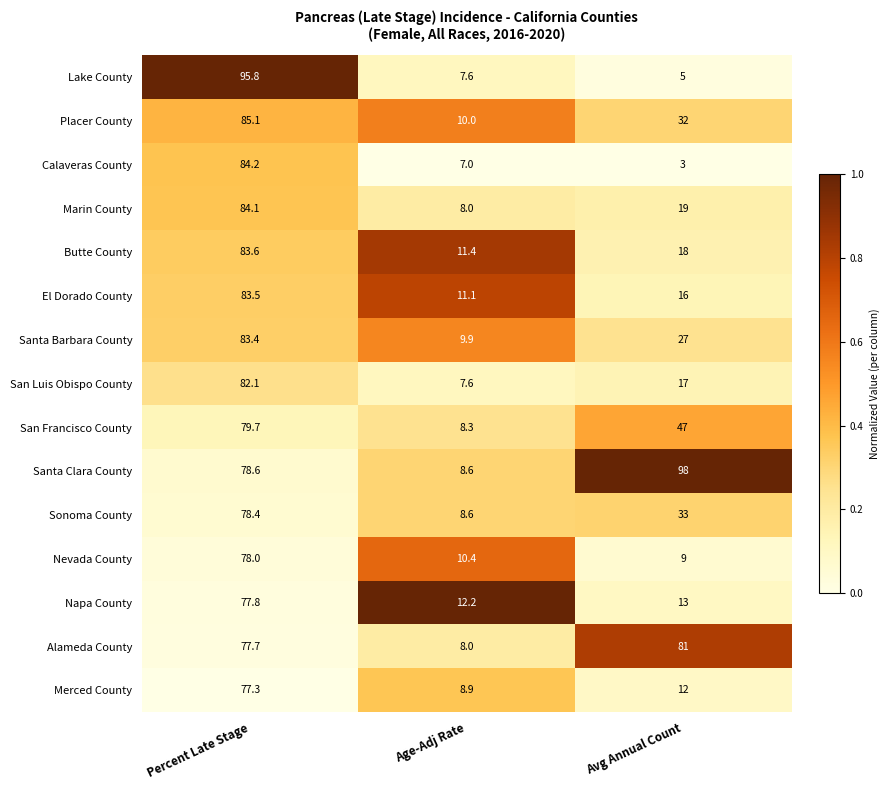

True or false: Merced County has a value of 18.9 at Avg Annual Count.

False